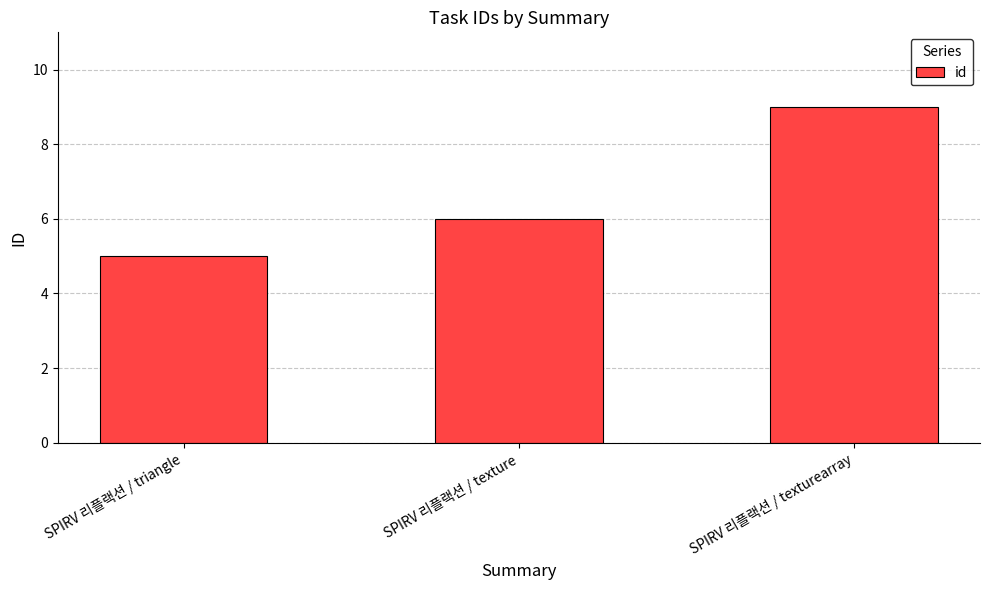

Approximately how many times larger is the value at SPIRV 리플랙션 / texturearray compared to SPIRV 리플랙션 / texture?

1.5